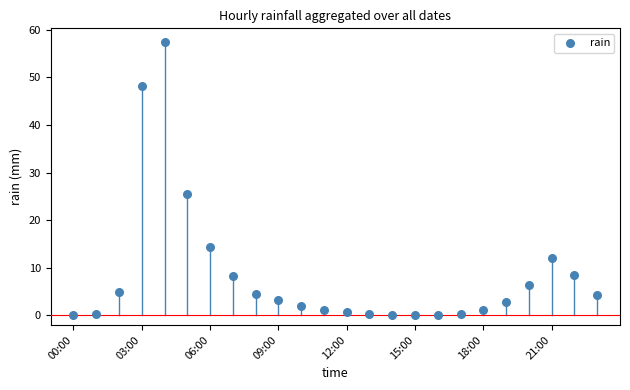

What is the range of Y values (max minus min)?

57.4